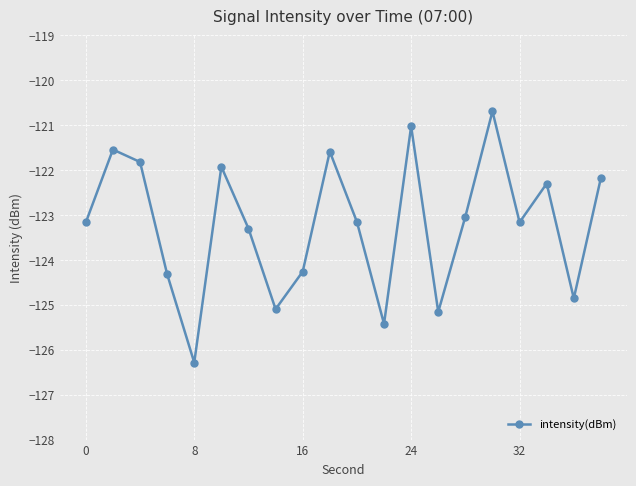

Does the chart display data point markers on the line(s)?

Yes